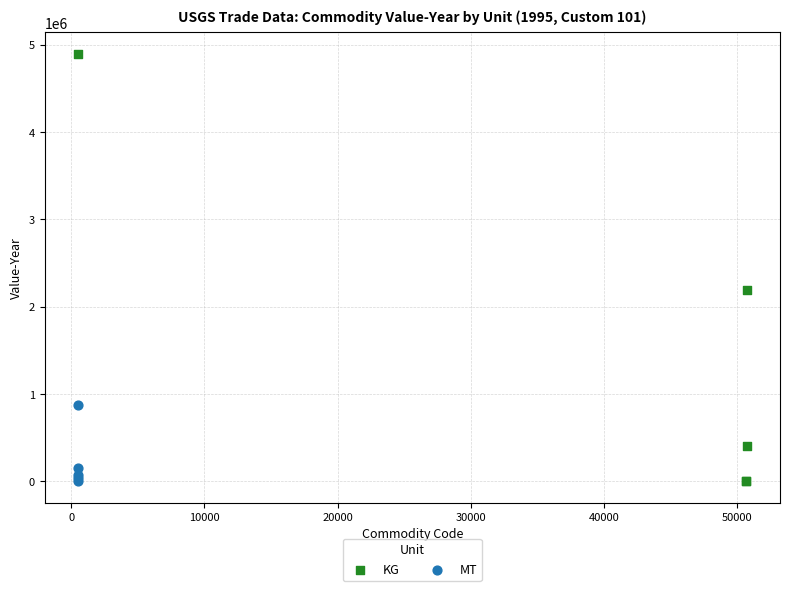

Which series reaches the maximum Y coordinate?

KG